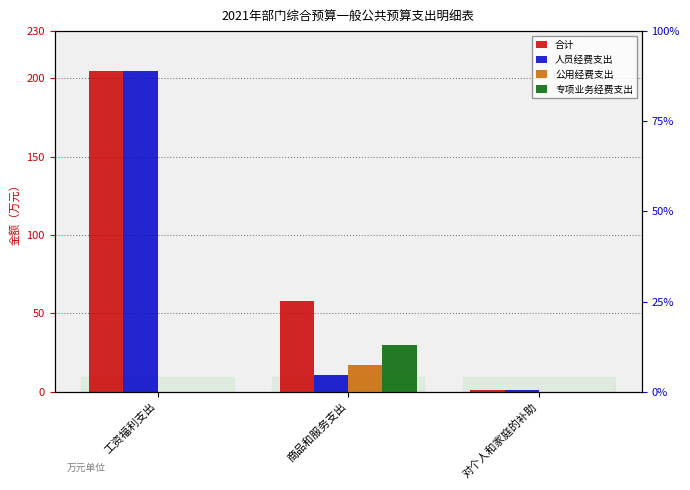

True or false: 合计 has a value of 0.4 at 对个人和家庭的补助.

False